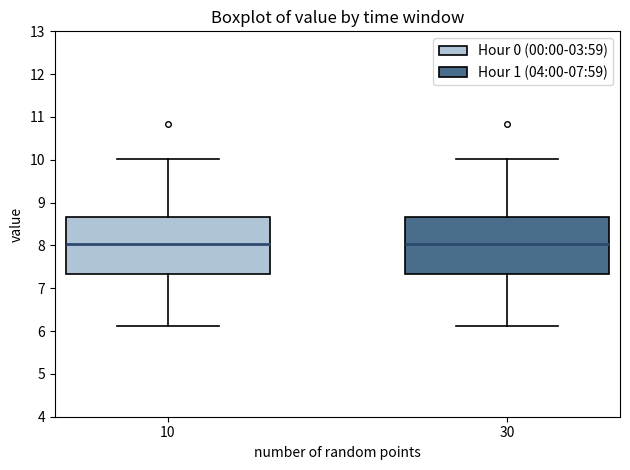

Where does the lower whisker of the box at x = 10 end on the y-axis? The values are not printed on the chart, so give them approximately, as read against the axis.

6.1